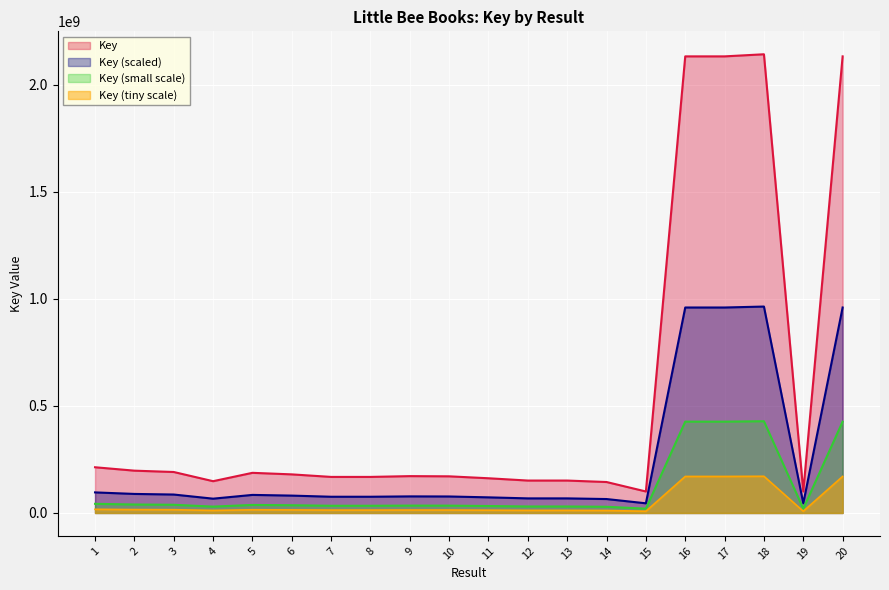

What is the sum of all values?

11147800526